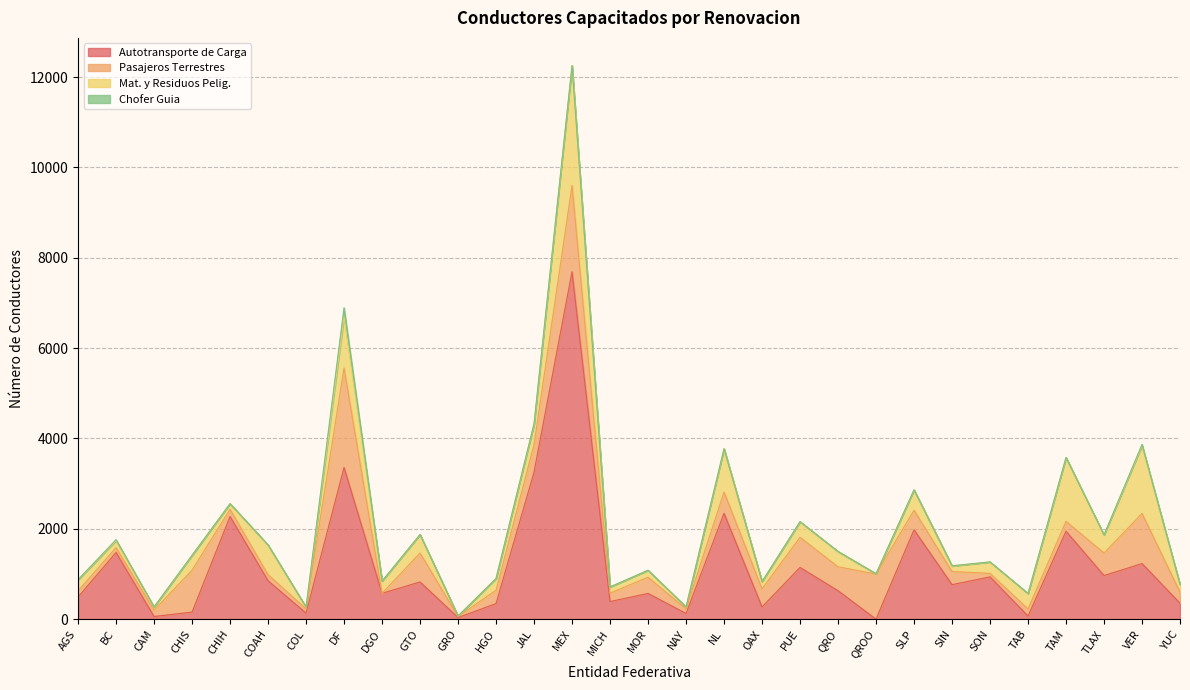

Rank the series by their maximum value, from lowest to highest.

Chofer Guia, Pasajeros Terrestres, Mat. y Residuos Pelig., Autotransporte de Carga